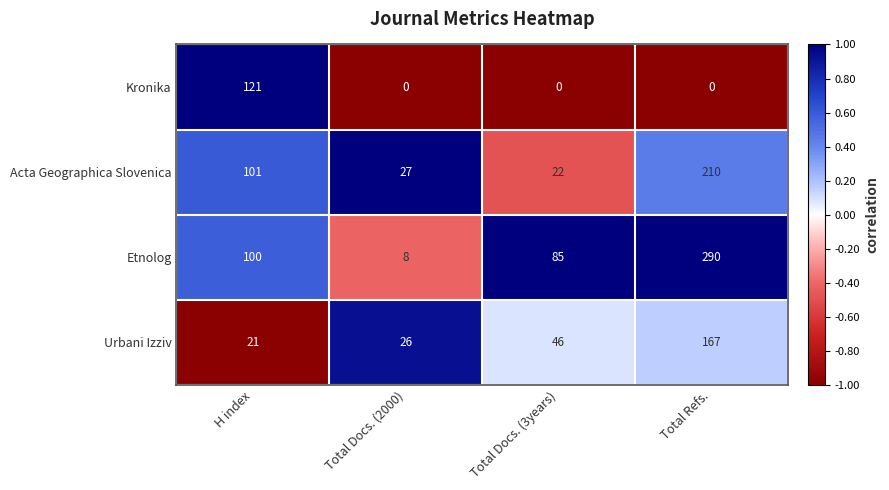

What is the approximate value of Etnolog at Total Refs., to the nearest 5?

290